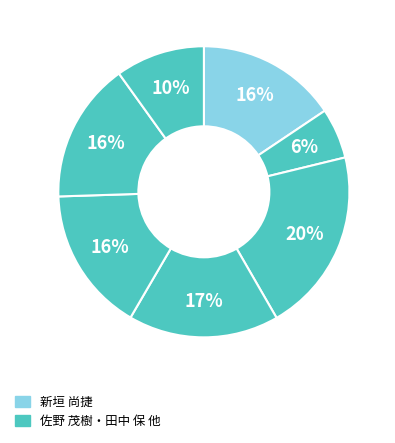

How many slices are in this pie chart?

7